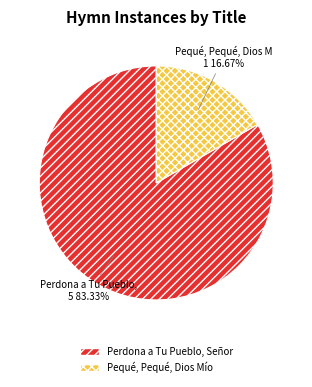

Count the number of slices in the pie.

2